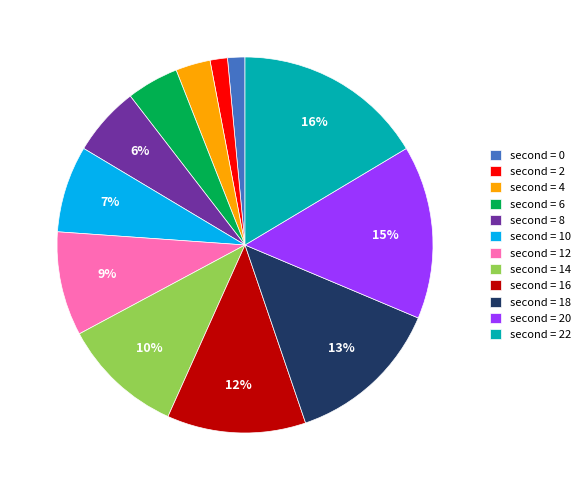

What is the largest slice in the pie chart?

second = 22